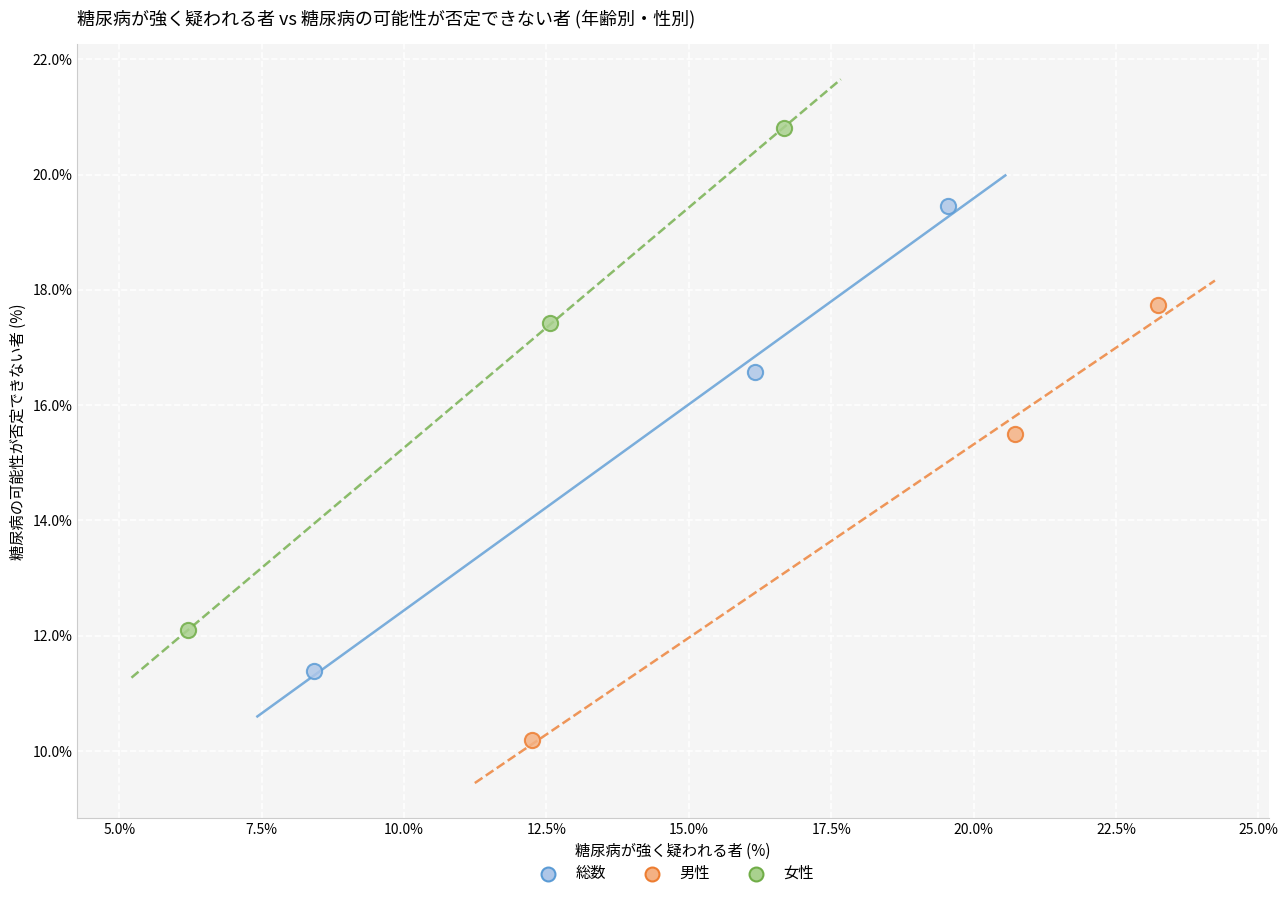

Which series has the largest Y range (max minus min)?

女性